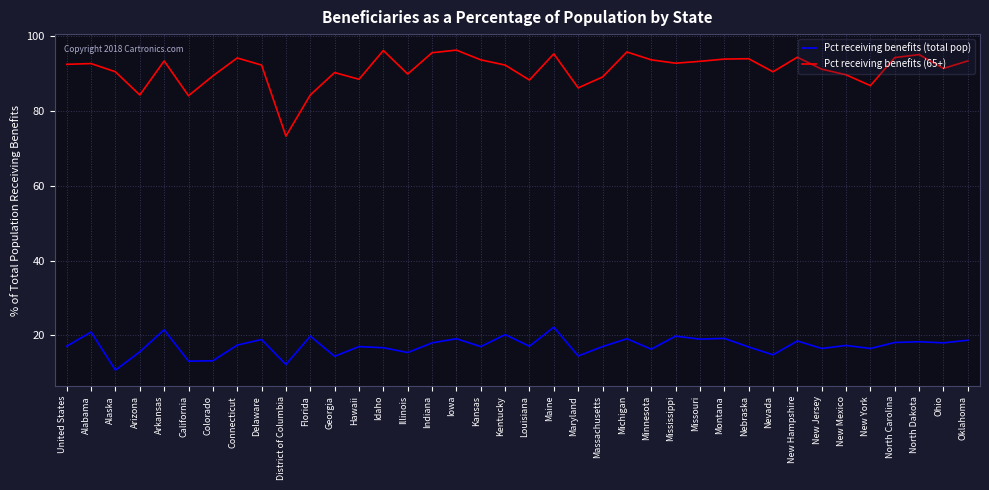

What is the difference between the second highest and second lowest values in the Pct receiving benefits (total pop) series?

9.3